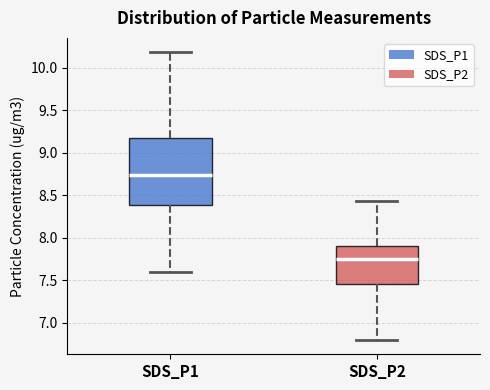

Reading left to right, read every box against the y-axis: the position of its median line, the range the box covers, and the ends of its whiskers. The values are not printed on the chart, so give them approximately, as read against the axis.

SDS_P1: median 8.75, box 8.40 to 9.15, whiskers 7.60 to 10.20
SDS_P2: median 7.75, box 7.45 to 7.90, whiskers 6.80 to 8.45